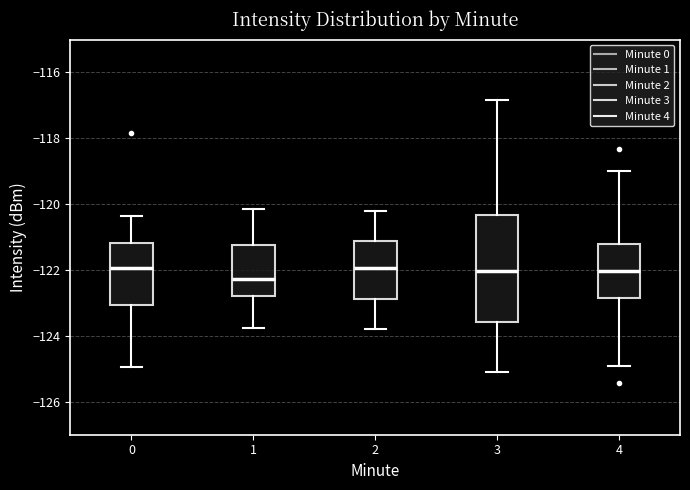

Where does the upper whisker of the box at x = 2 end on the y-axis? The values are not printed on the chart, so give them approximately, as read against the axis.

-120.2